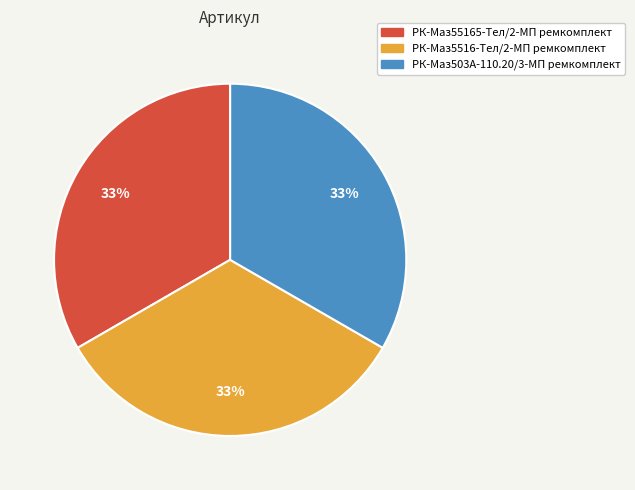

True or false: РК-Маз55165-Тел/2-МП ремкомплект accounts for 43% of the total.

False